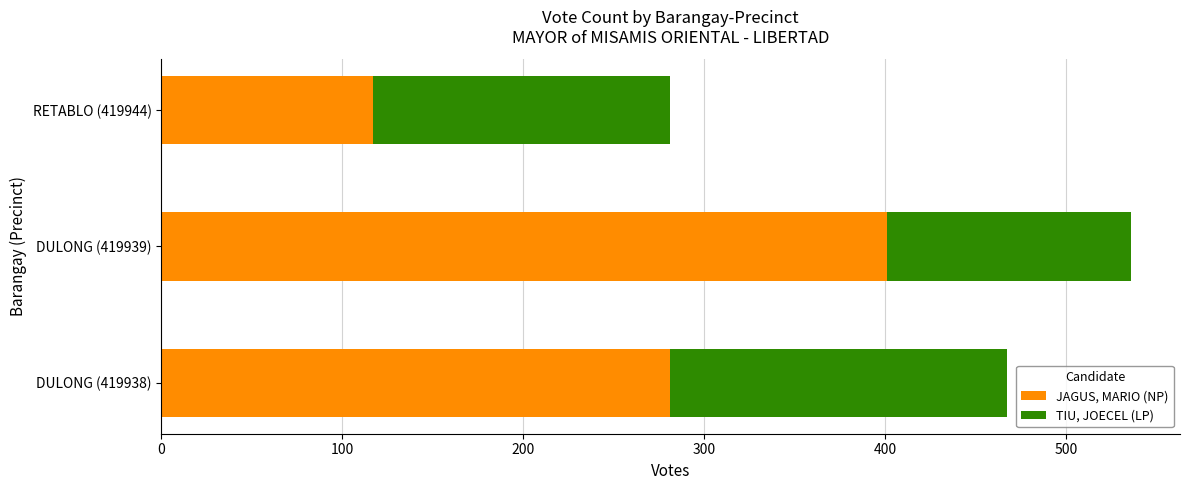

What is the difference between the JAGUS, MARIO (NP) values at DULONG (419938) and DULONG (419939)?

120